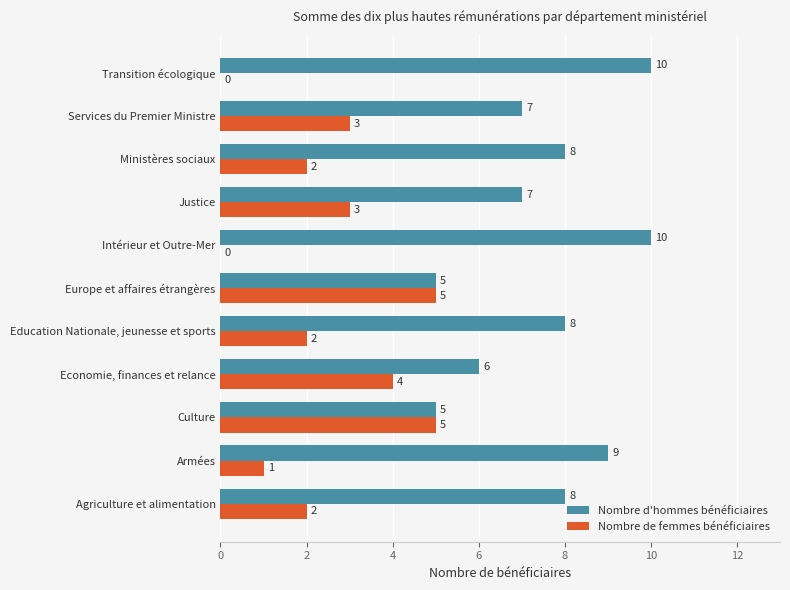

How many Nombre d'hommes bénéficiaires values are between 6 and 9?

7